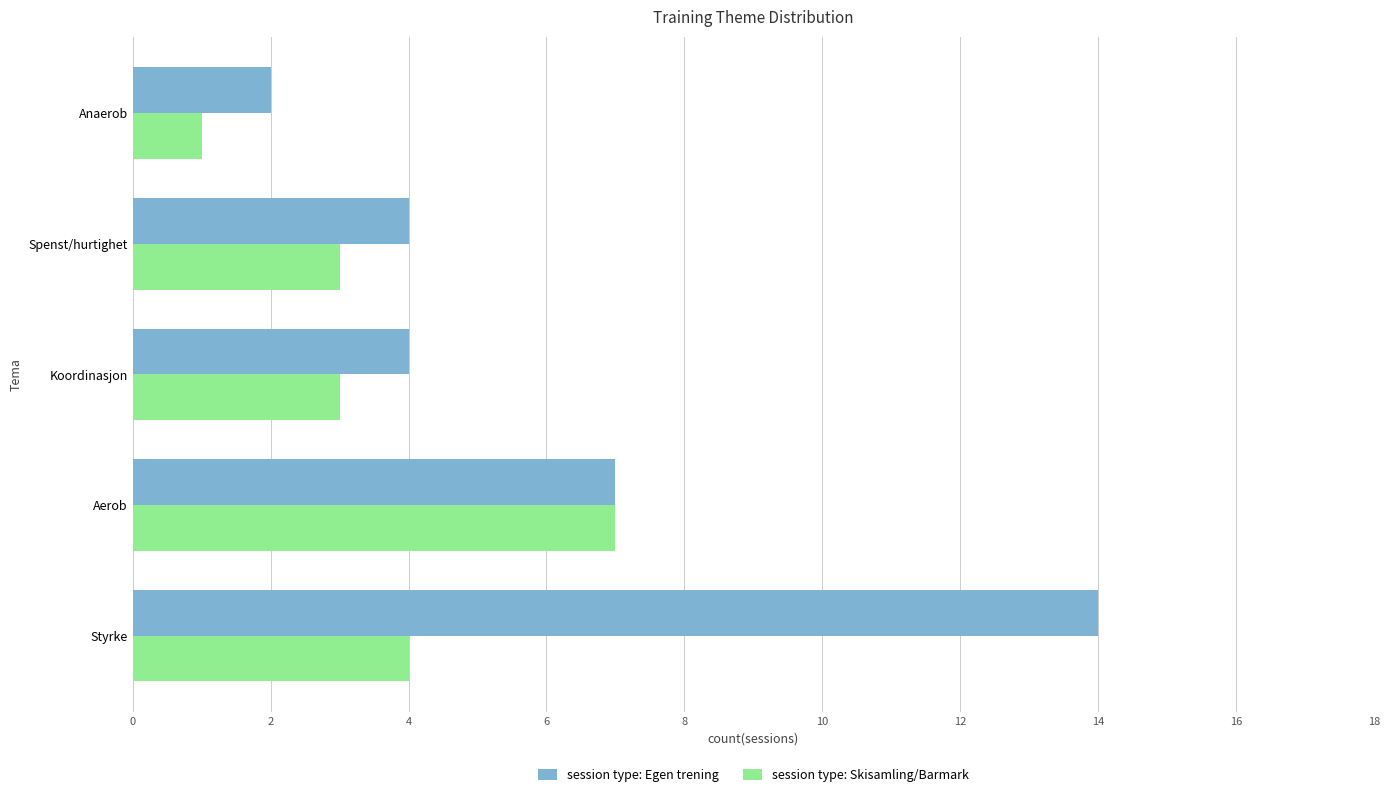

Which category has the highest value in the session type: Skisamling/Barmark series?

Aerob